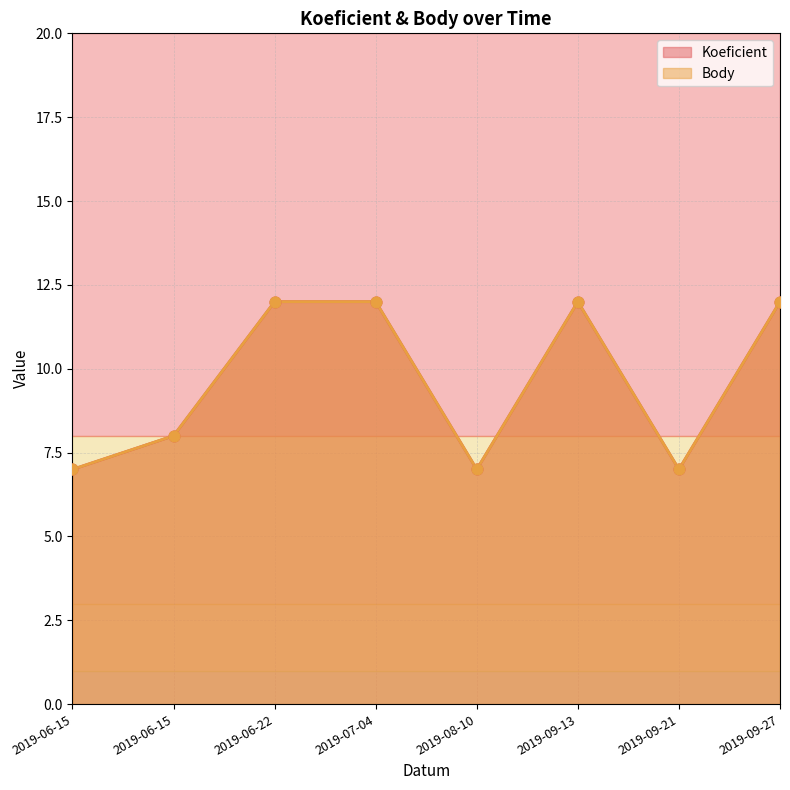

Which series reaches the maximum Y coordinate?

Koeficient